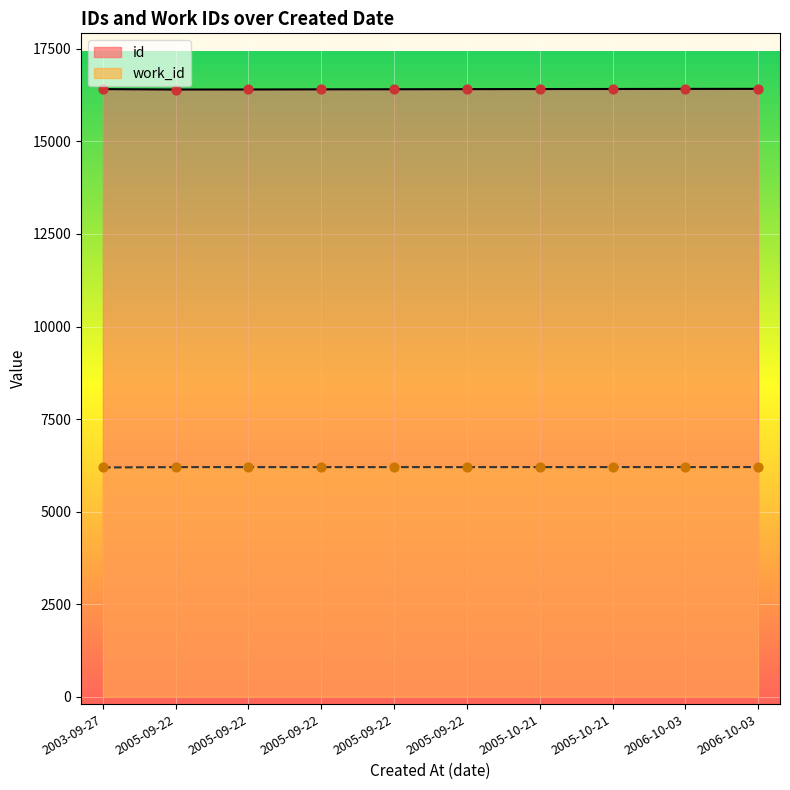

Which series contains the lowest Y value?

work_id